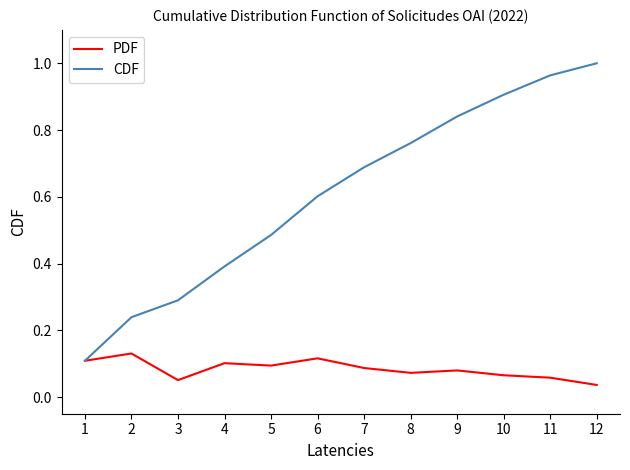

Is the value of CDF at 9 greater than the value of PDF at 1?

Yes